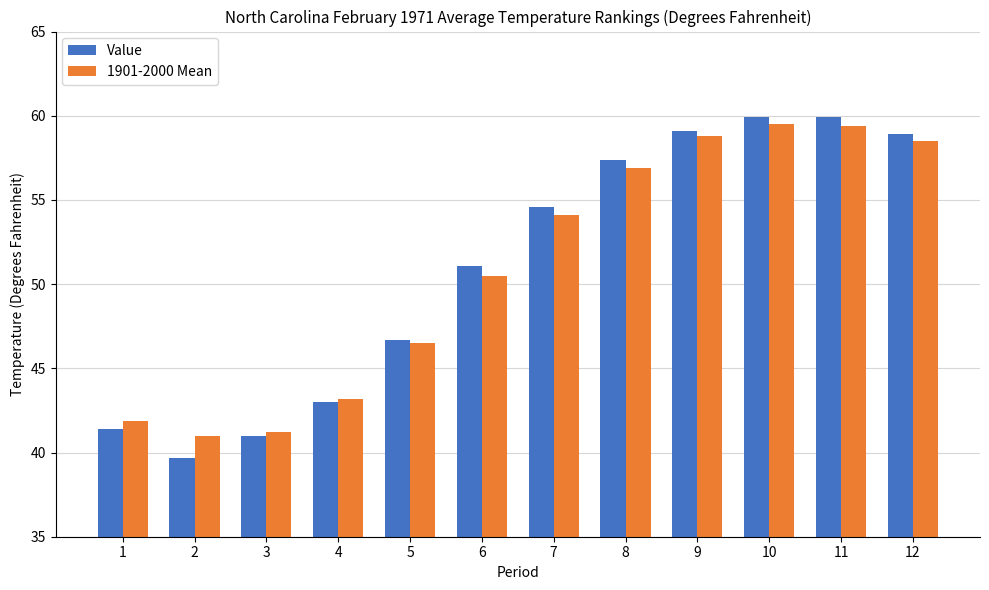

The value of Value at 2 is 67.1. True or false?

False